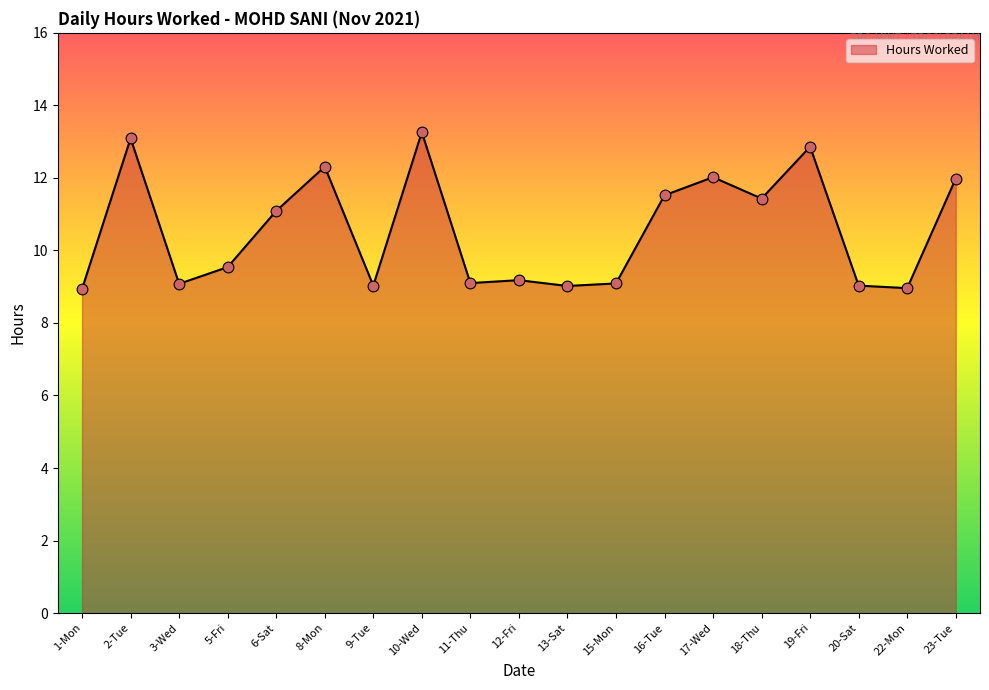

What is the change in value from 16-Tue to 19-Fri?

+1.3